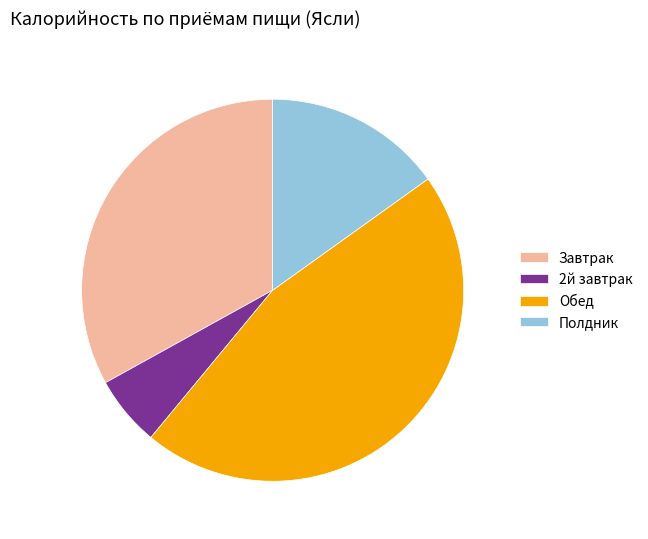

True or false: Полдник accounts for 15% of the total.

True